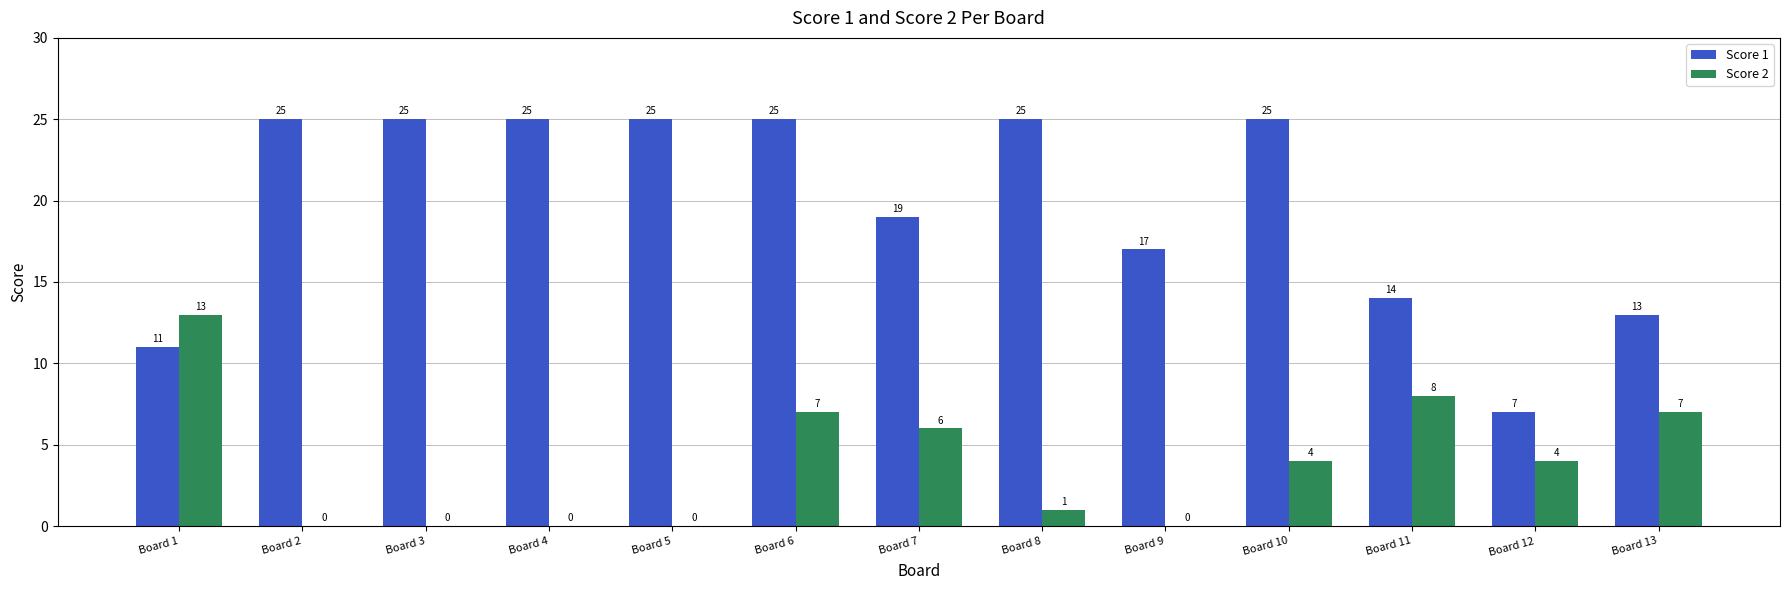

The Score 1 series shows 25 at Board 4. True or false?

True